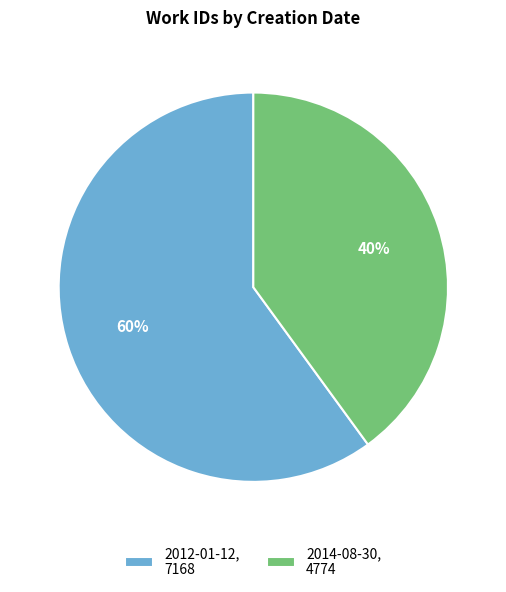

What is the smallest slice in the pie chart?

2014-08-30